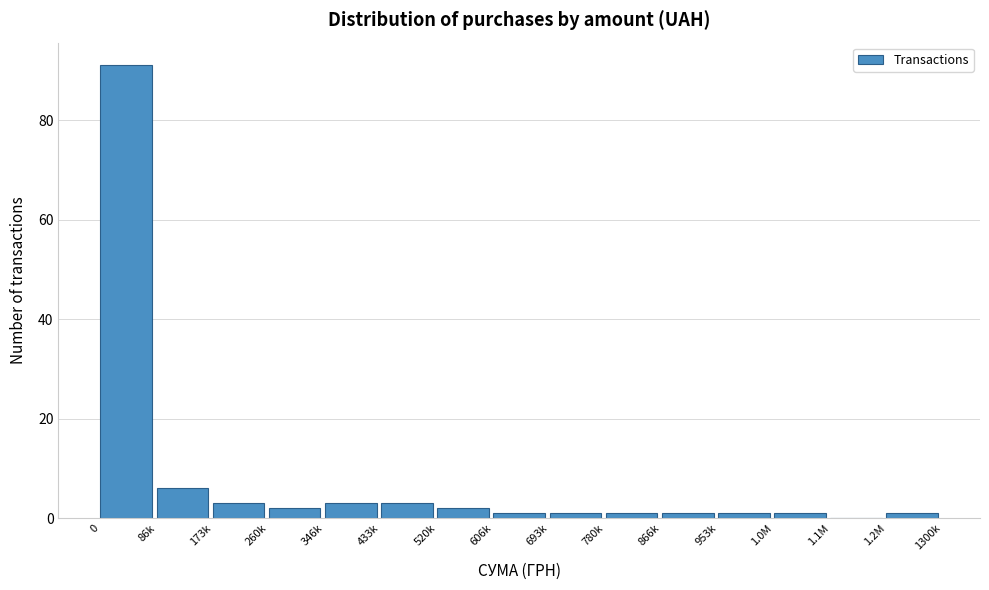

Reading left to right, list all the values displayed in this chart.

0=91	86k=6	173k=3	260k=2	346k=3	433k=3	520k=2	606k=1	693k=1	780k=1	866k=1	953k=1	1.0M=1	1.1M=0	1.2M=1